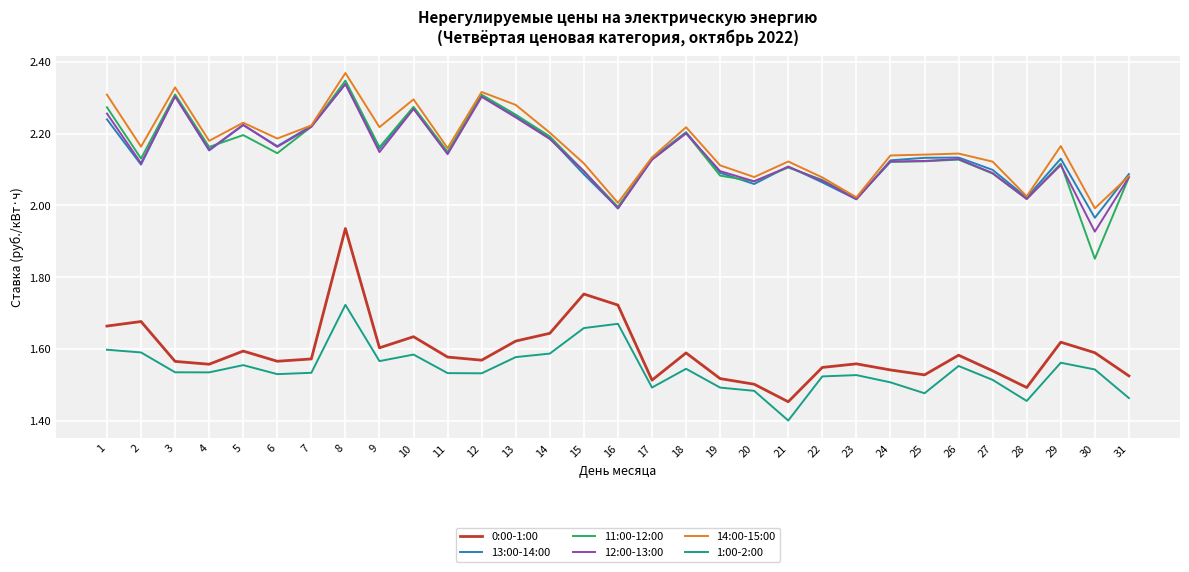

True or false: 13:00-14:00 and 0:00-1:00 cross at least once.

False